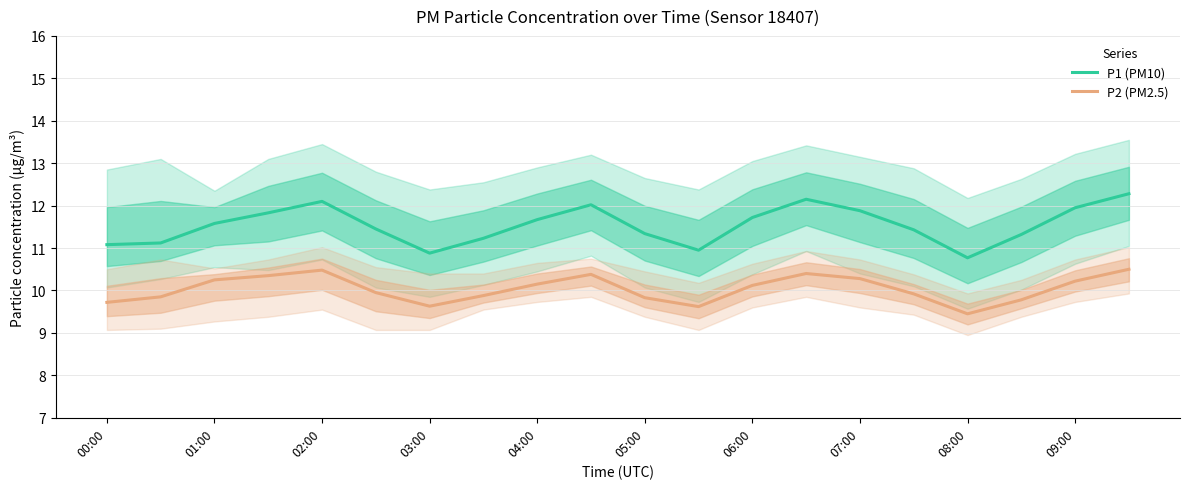

What is the smallest value displayed?

9.4